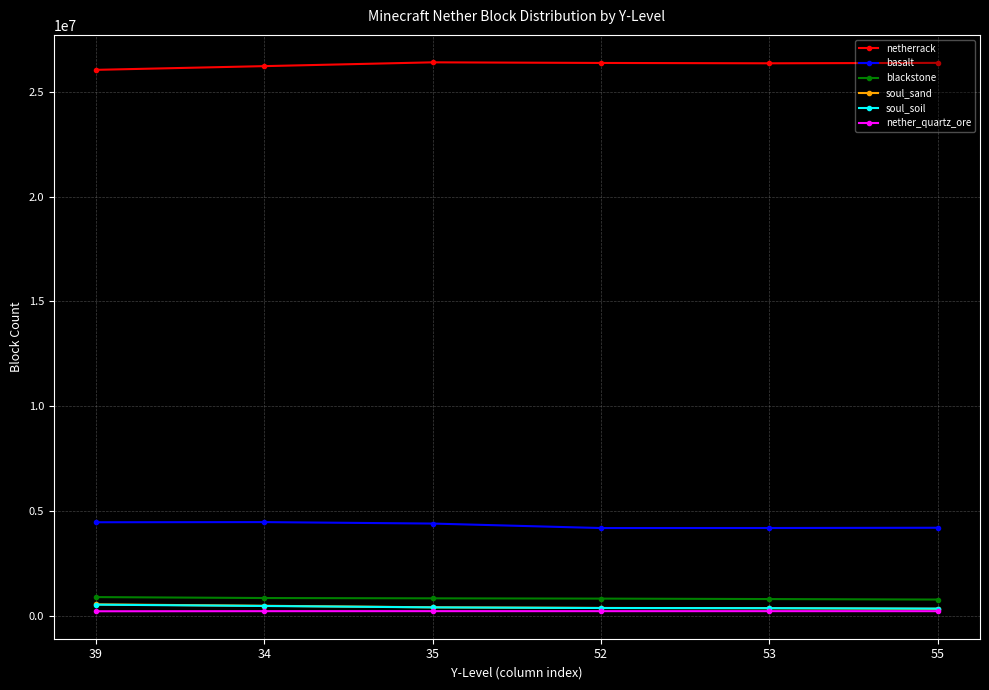

What is the spread (max minus min) of values at 39?

25858079